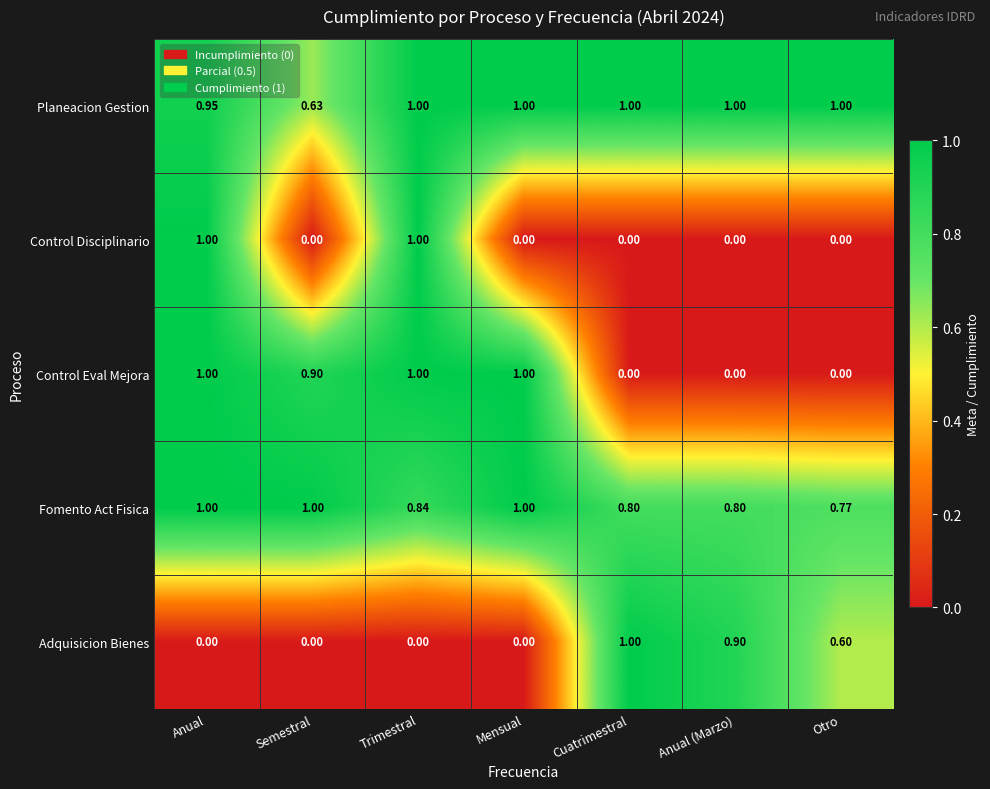

Which series has the largest total across all categories?

Planeacion Gestion